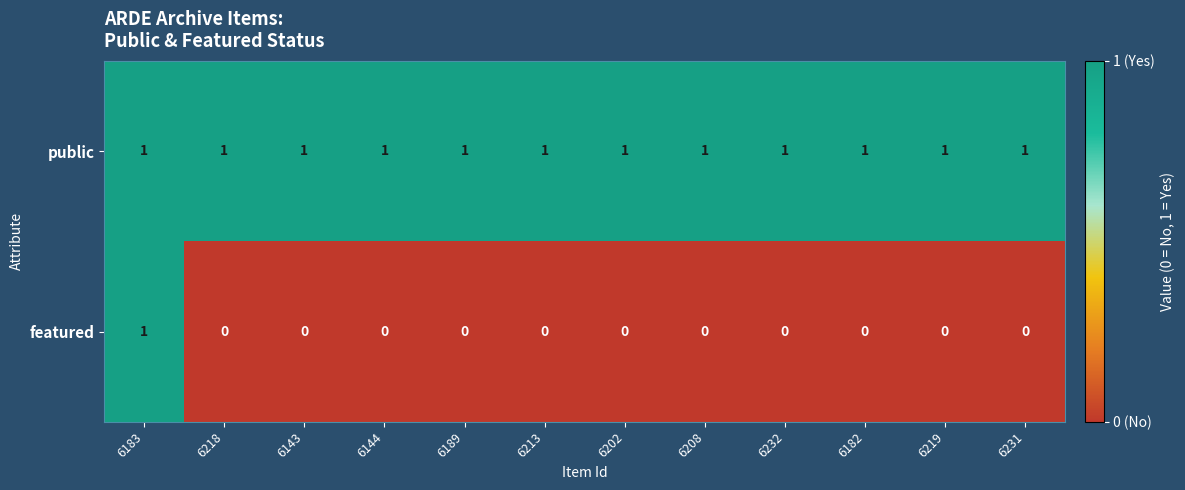

Which series has the widest spread of values?

featured